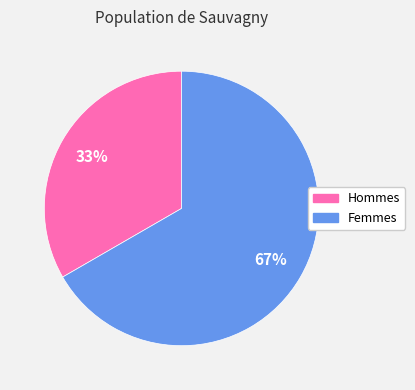

Is there a majority slice in this chart?

Yes